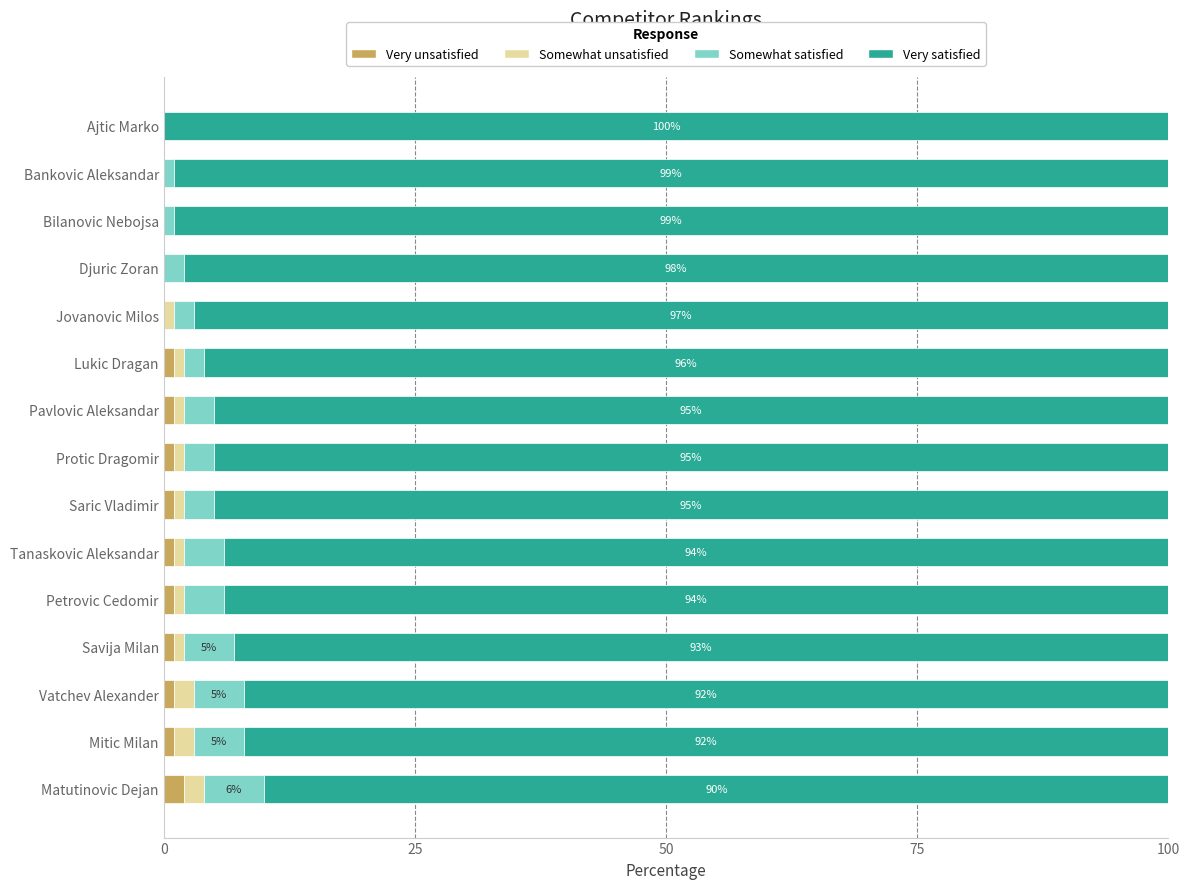

Is it true that Very unsatisfied equals 0 at Bankovic Aleksandar?

True